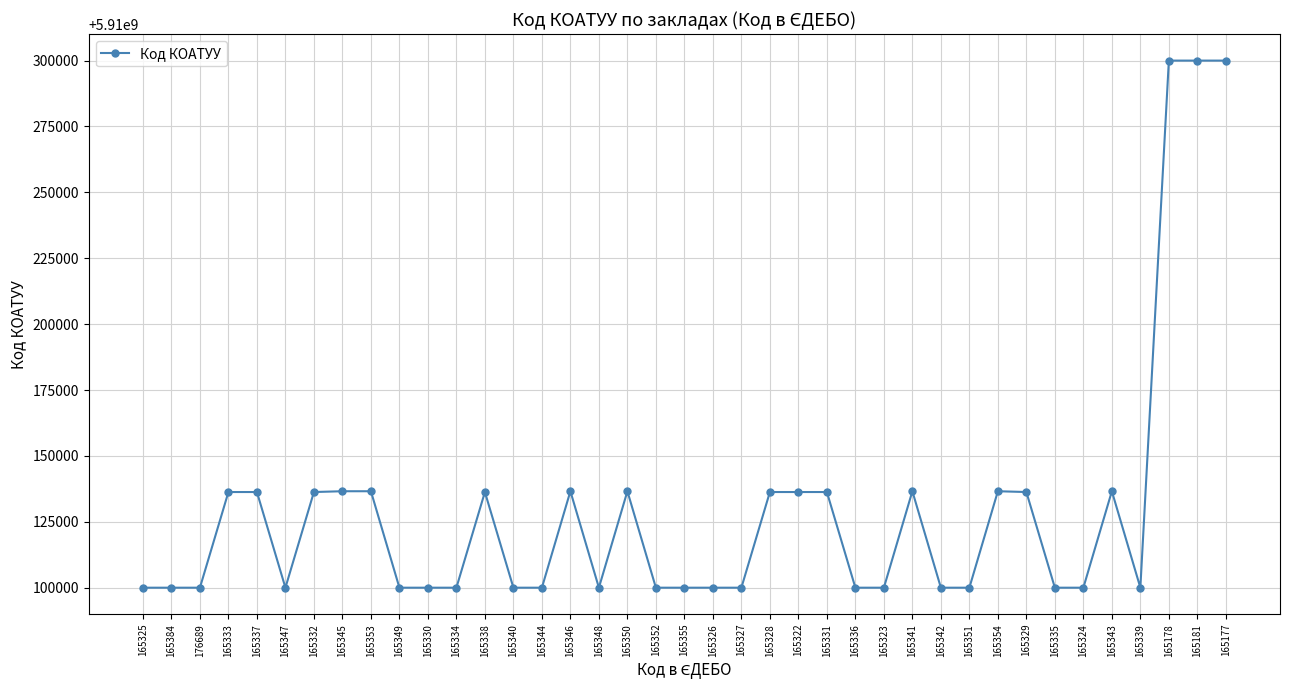

Approximately how many times larger is the value at 165325 compared to 165340?

1.0